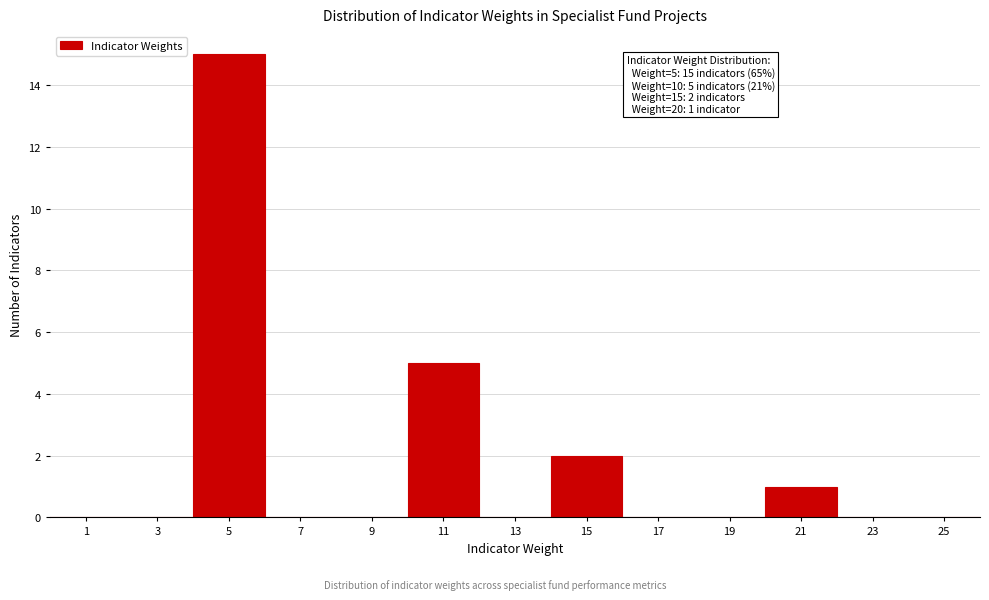

Over which range of the x-axis is the bar tallest?

4 to 6